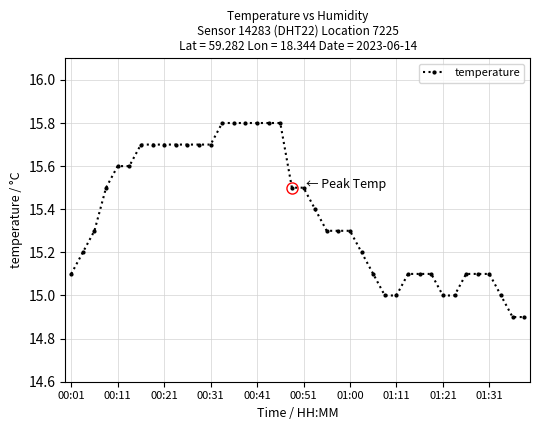

Count the number of data series in this chart.

1